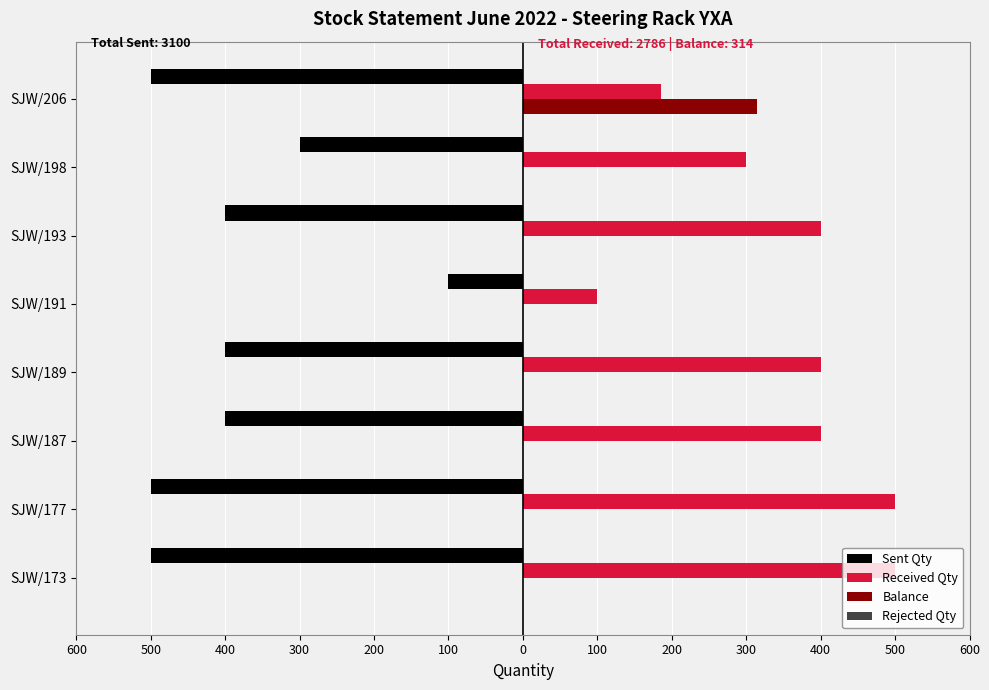

Are the bars horizontal?

Yes